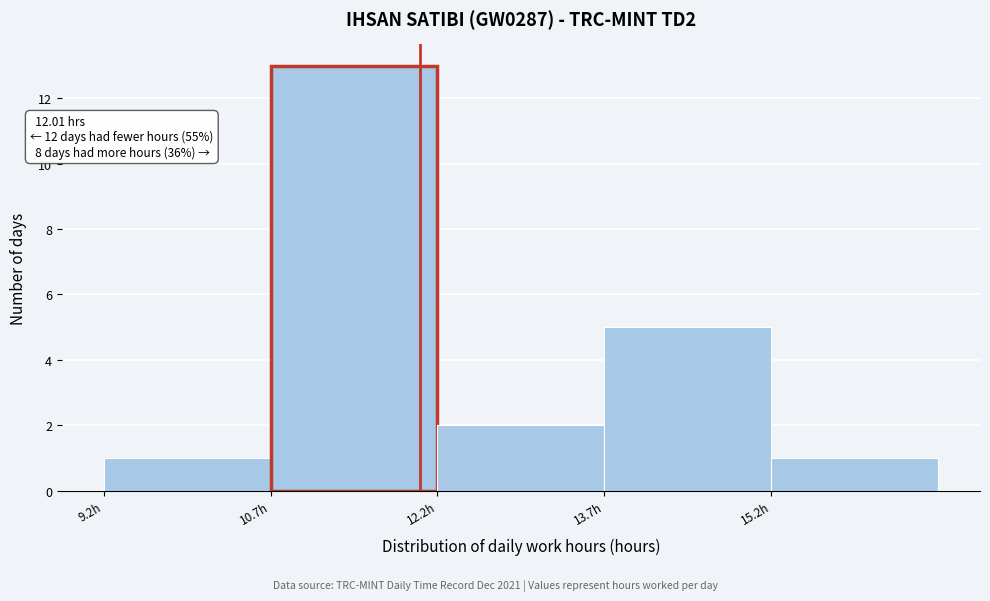

Over which range of the x-axis is the bar tallest?

10.6 to 12.2